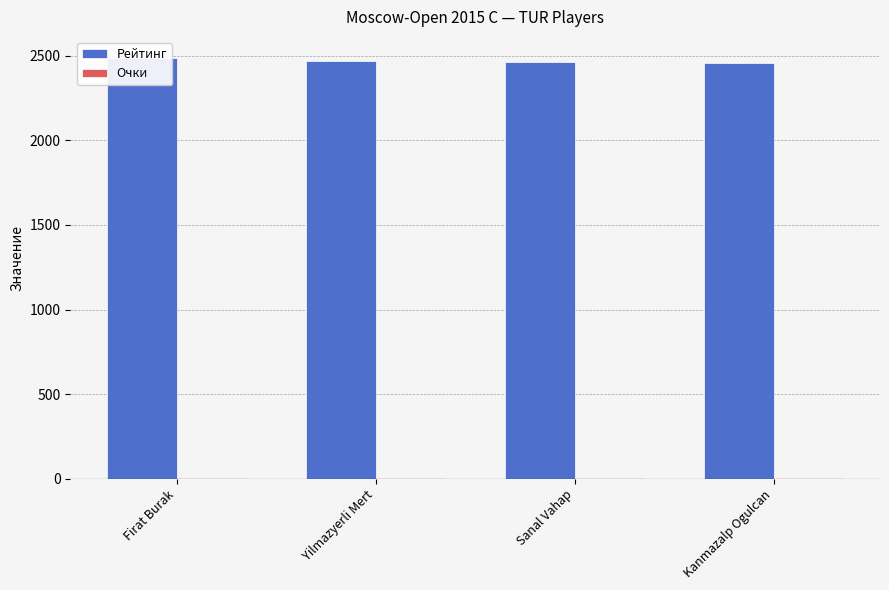

Is it true that Рейтинг equals 1152.7 at Firat Burak?

False